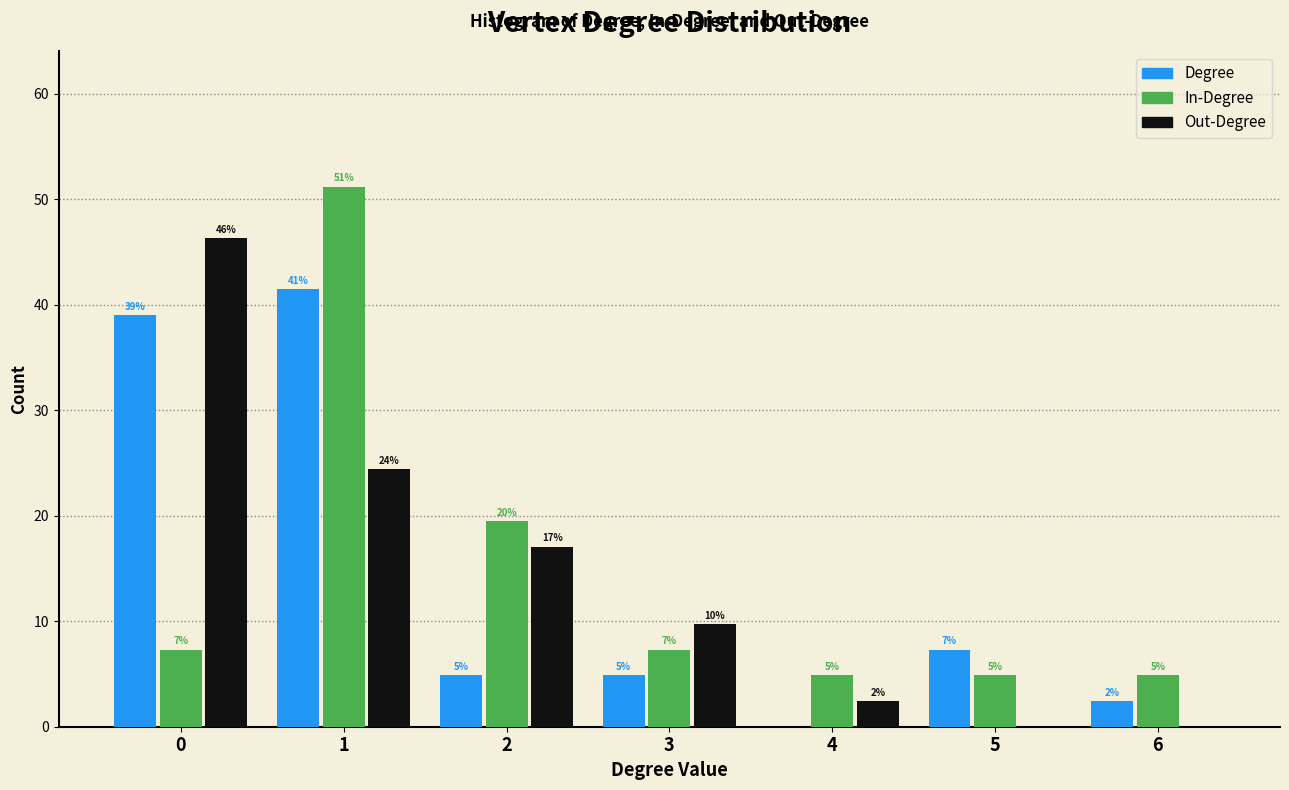

What are all the series names shown in the legend?

Degree, In-Degree, Out-Degree